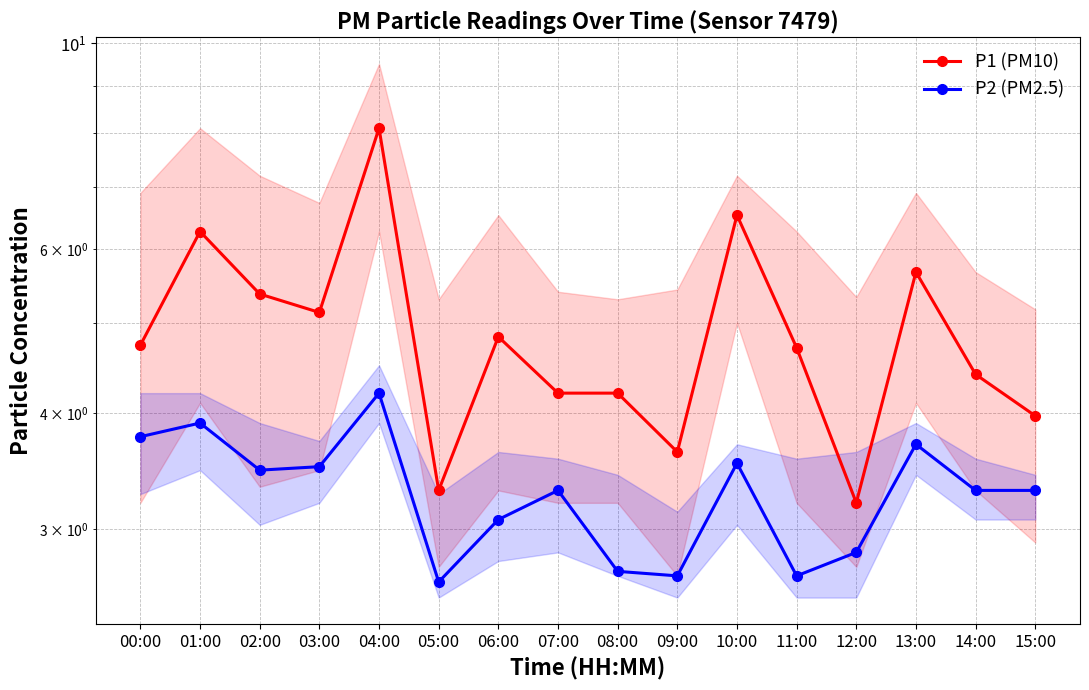

Which category has the lowest value in the P2 (PM2.5) series?

05:00